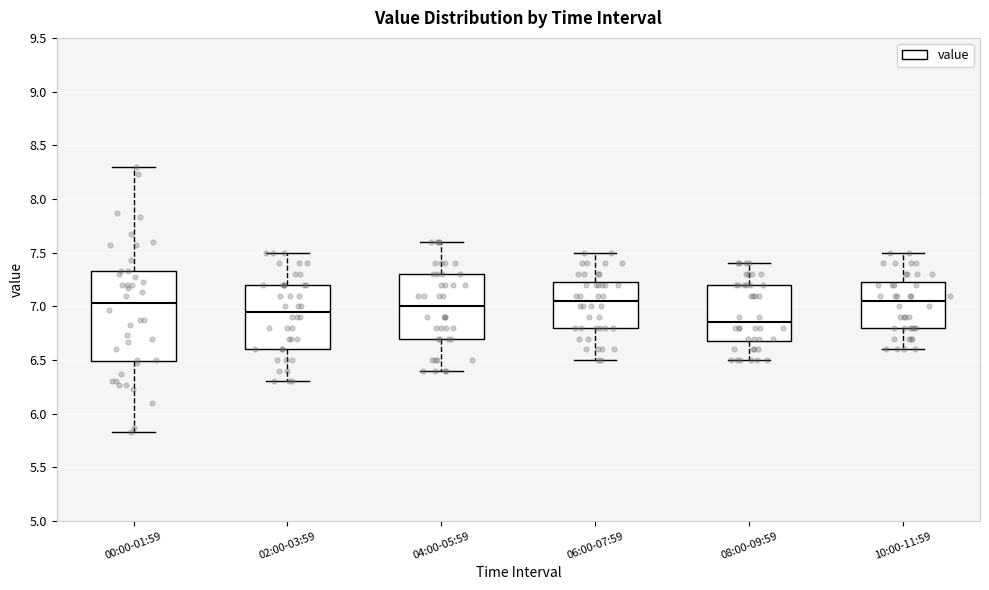

Reading left to right, transcribe this box plot: for each box, give where its median line is, the range the box spans, and where its two whiskers end, as read against the y-axis. The values are not printed on the chart, so give them approximately, as read against the axis.

00:00-01:59: median 7.05, box 6.50 to 7.35, whiskers 5.85 to 8.30
02:00-03:59: median 6.95, box 6.60 to 7.20, whiskers 6.30 to 7.50
04:00-05:59: median 7.00, box 6.70 to 7.30, whiskers 6.40 to 7.60
06:00-07:59: median 7.05, box 6.80 to 7.25, whiskers 6.50 to 7.50
08:00-09:59: median 6.85, box 6.70 to 7.20, whiskers 6.50 to 7.40
10:00-11:59: median 7.05, box 6.80 to 7.25, whiskers 6.60 to 7.50